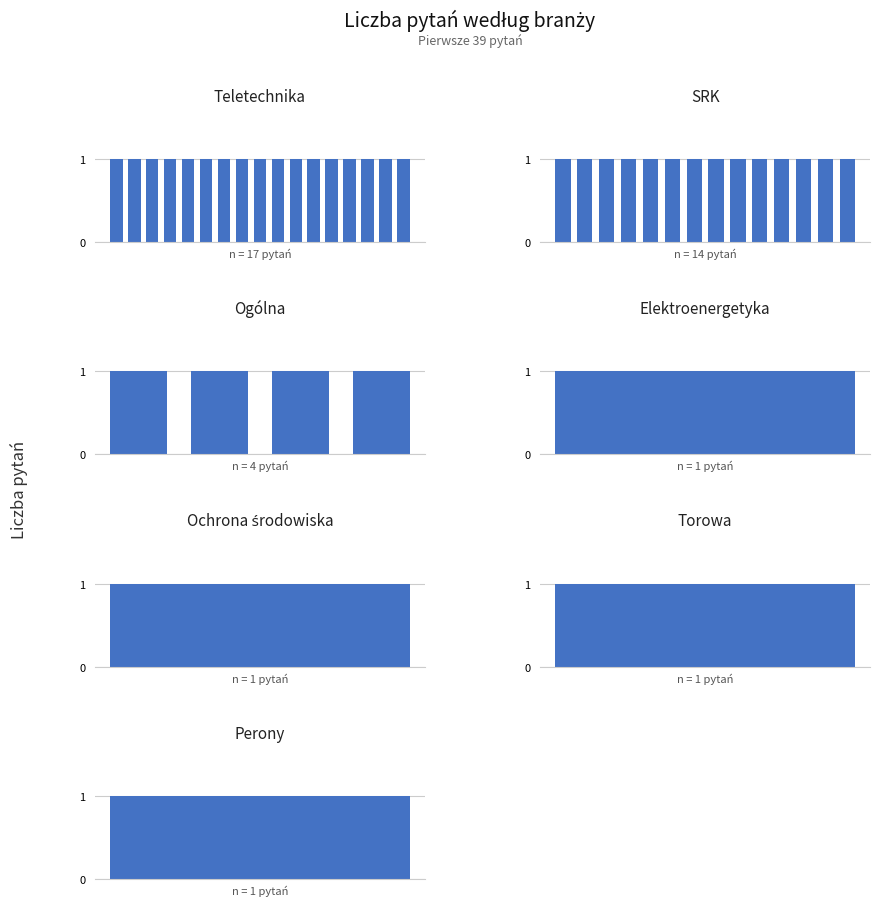

Is it true that the value at 6 is 1?

True